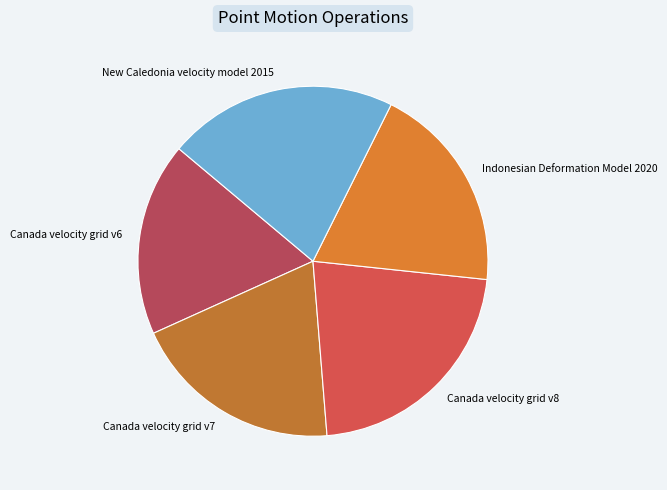

Which has a higher value, New Caledonia velocity model 2015 or Canada velocity grid v6?

New Caledonia velocity model 2015